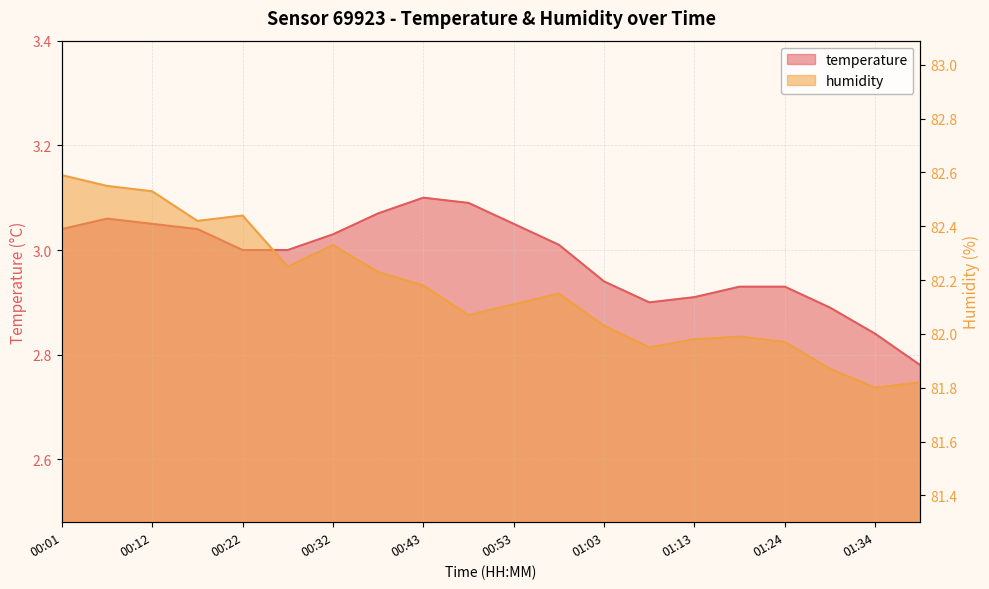

True or false: humidity and temperature intersect in this chart.

False